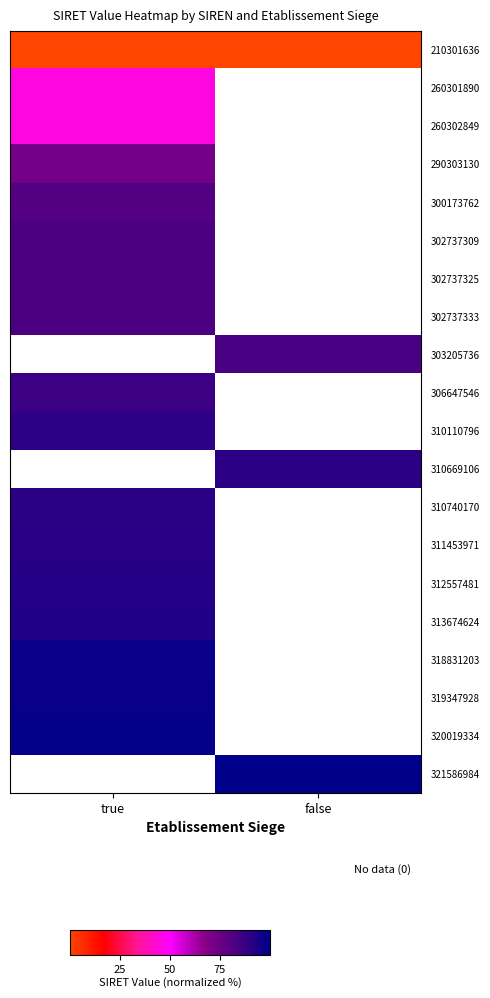

What is the greatest value displayed?

100.0